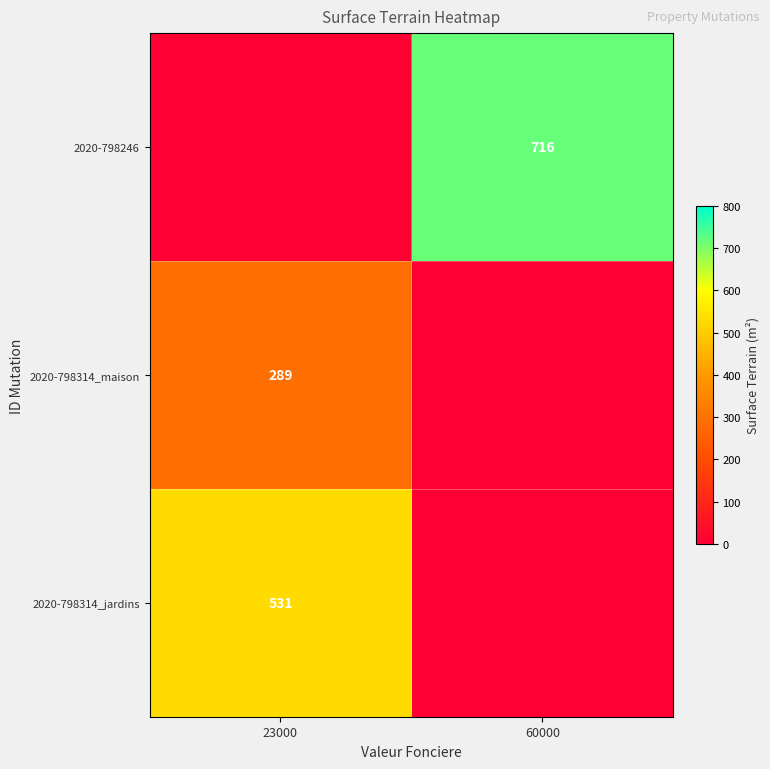

The 2020-798246 series shows 1169 at 60000. True or false?

False